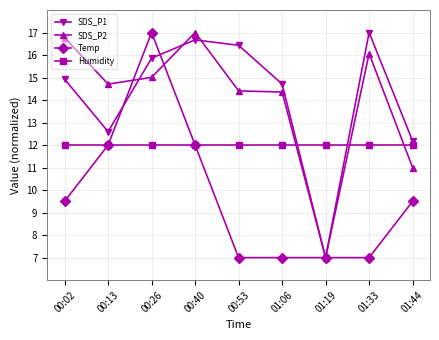

Reading left to right, list all the values displayed in this chart.

SDS_P1: 00:02=14.9	00:13=12.6	00:26=15.9	00:40=16.7	00:53=16.4	01:06=14.7	01:19=7.0	01:33=17.0	01:44=12.2
SDS_P2: 00:02=16.8	00:13=14.7	00:26=15.0	00:40=17.0	00:53=14.4	01:06=14.4	01:19=7.0	01:33=16.1	01:44=11.0
Temp: 00:02=9.5	00:13=12.0	00:26=17.0	00:40=12.0	00:53=7.0	01:06=7.0	01:19=7.0	01:33=7.0	01:44=9.5
Humidity: 00:02=12.0	00:13=12.0	00:26=12.0	00:40=12.0	00:53=12.0	01:06=12.0	01:19=12.0	01:33=12.0	01:44=12.0